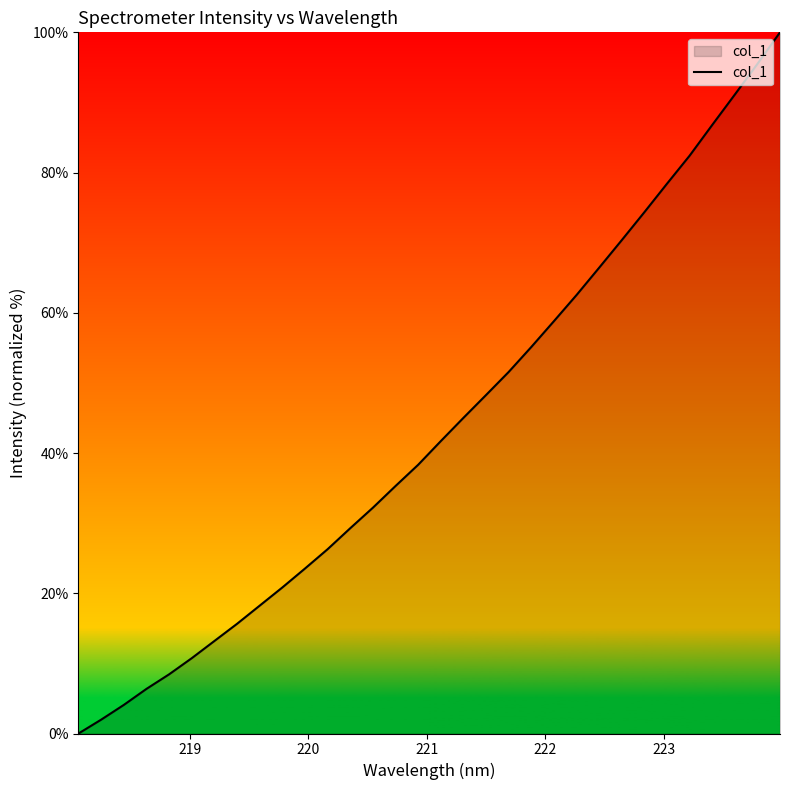

What is the maximum value shown in the chart?

100.0